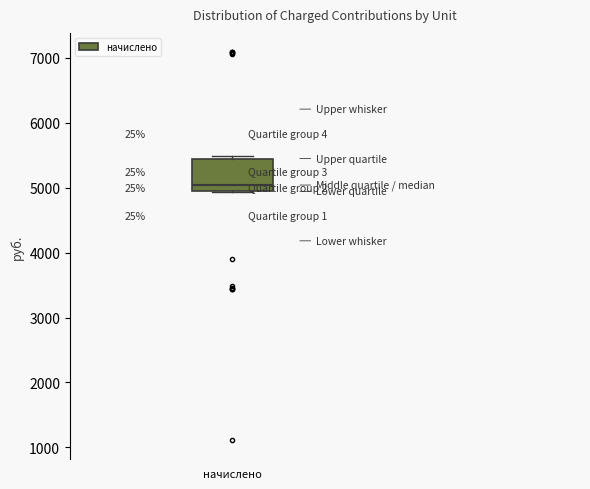

Where is the lower edge of the box for начислено on the y-axis? The values are not printed on the chart, so give them approximately, as read against the axis.

4900